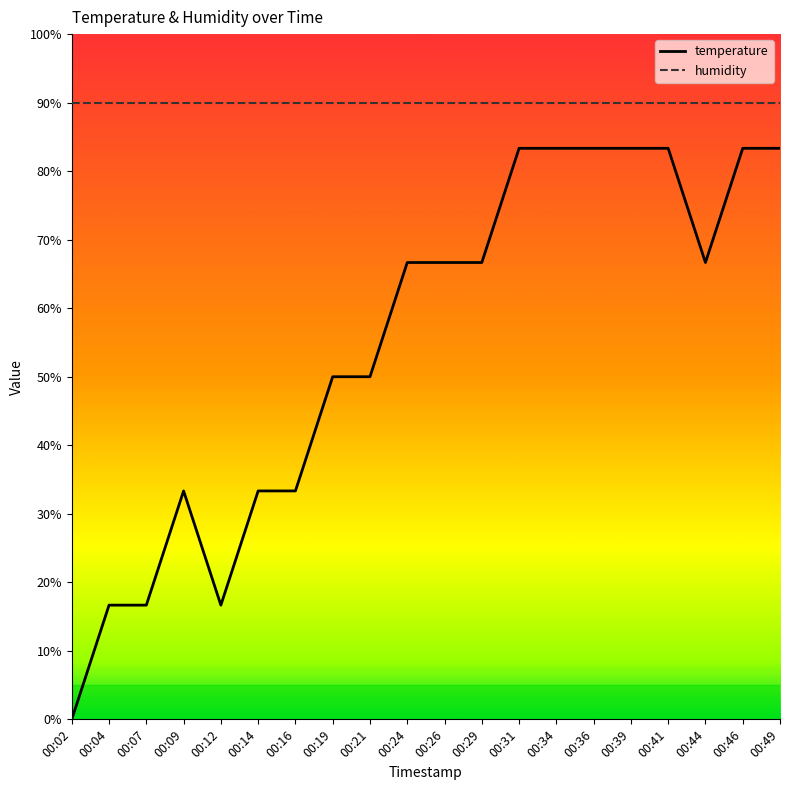

Which series changed the most between 00:21 and 00:26?

temperature